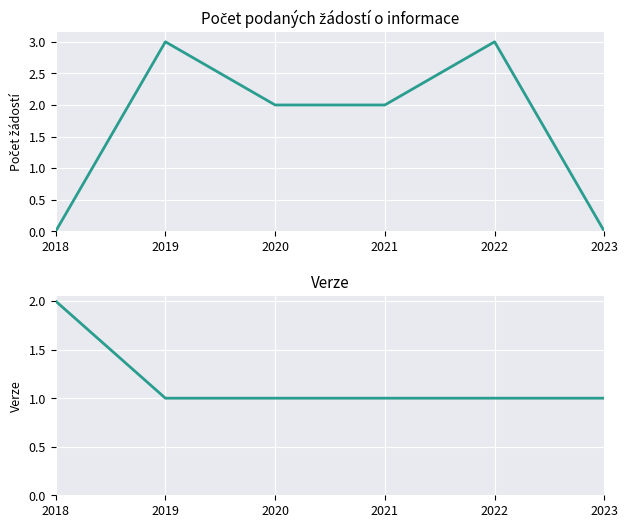

What is the maximum value shown in the chart?

3